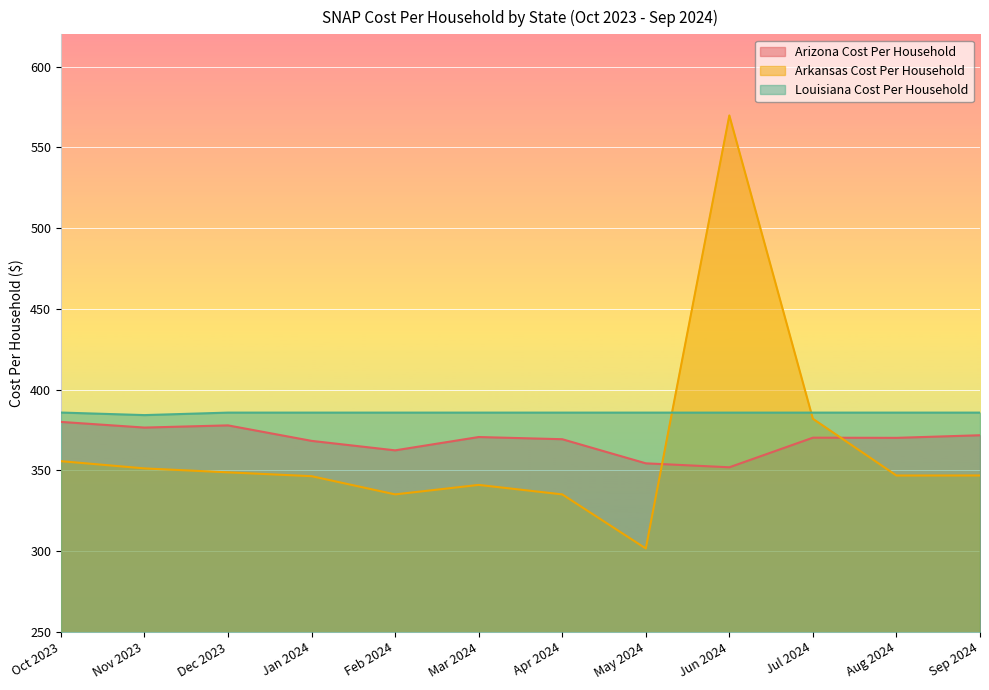

Rank the categories by Arizona Cost Per Household value from highest to lowest.

Oct 2023, Dec 2023, Nov 2023, Sep 2024, Mar 2024, Jul 2024, Aug 2024, Apr 2024, Jan 2024, Feb 2024, May 2024, Jun 2024